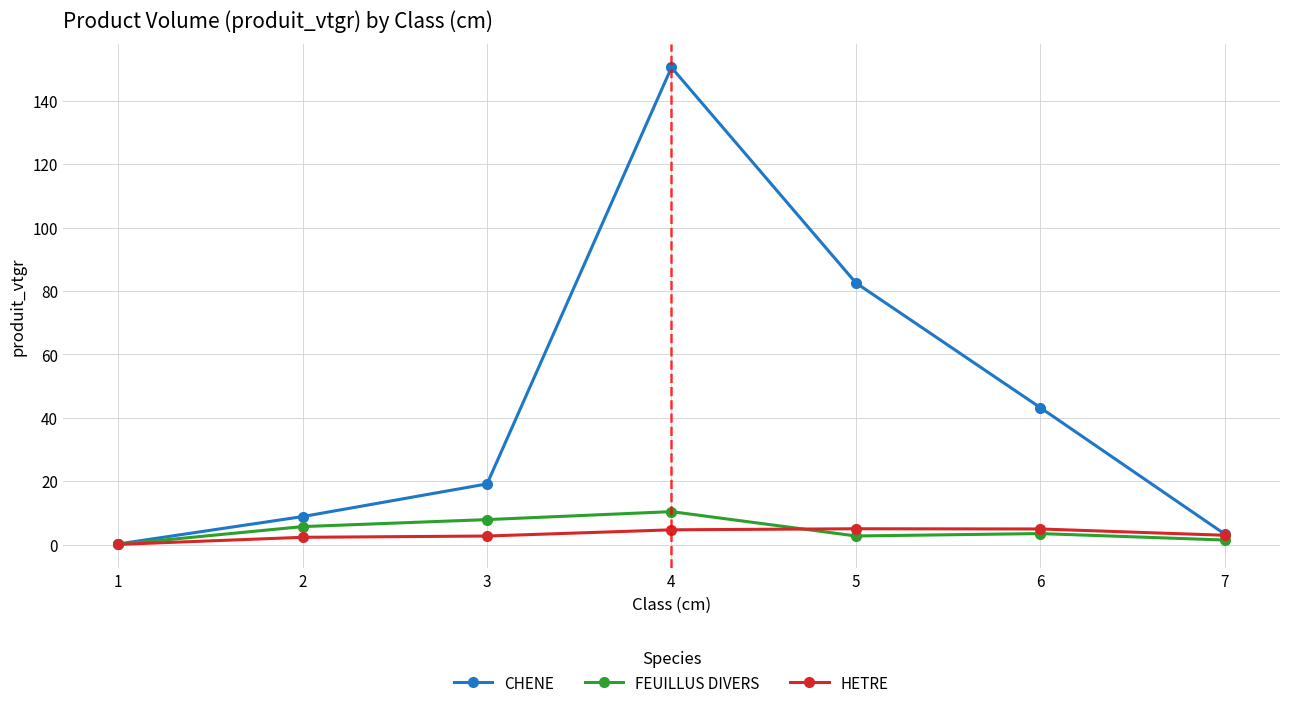

List the series in order of their peak value, highest first.

CHENE, FEUILLUS DIVERS, HETRE